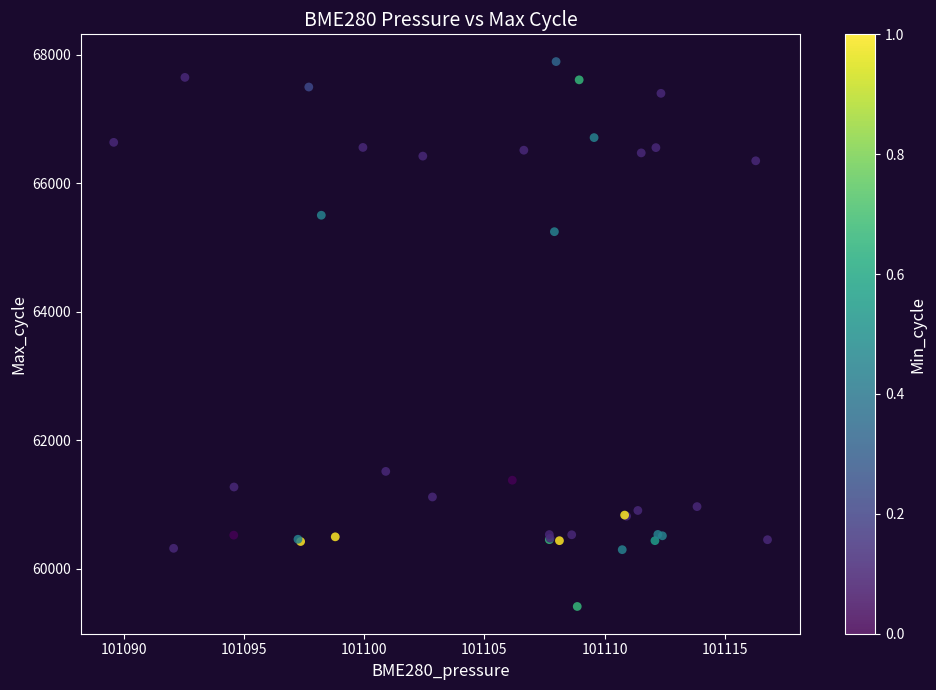

What Y value in the scatter plot is closest to 63653?

65246